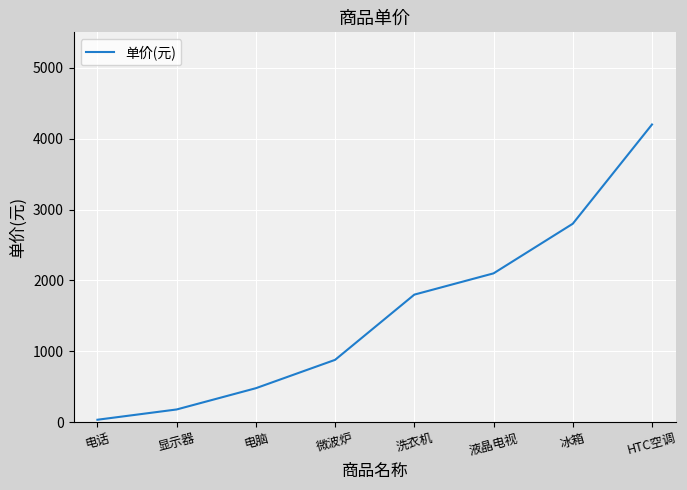

List the labels in order of value, largest first.

HTC空调, 冰箱, 液晶电视, 洗衣机, 微波炉, 电脑, 显示器, 电话